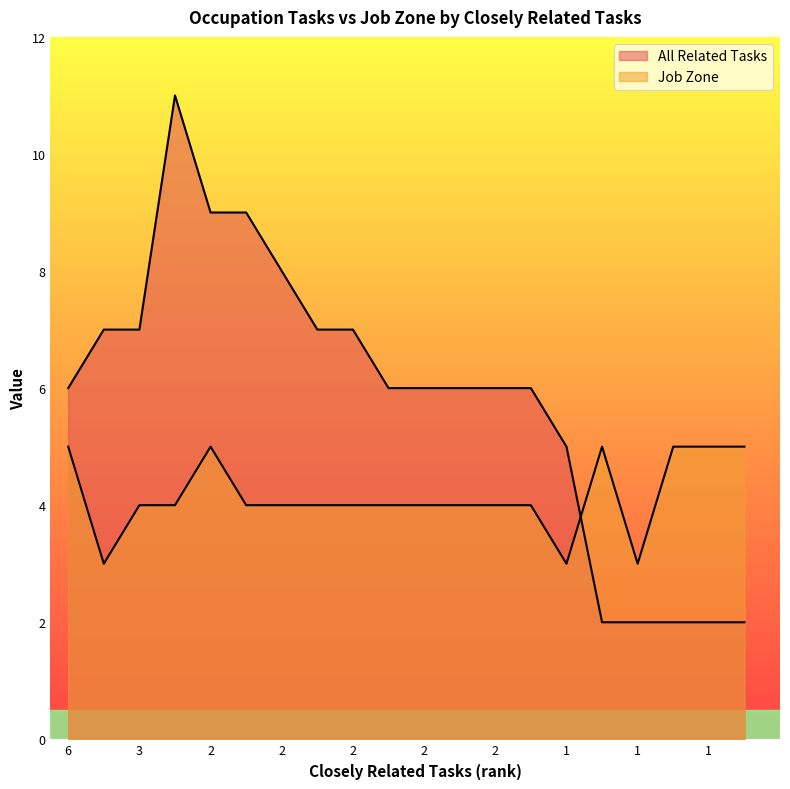

How many intersections are there between All Related Tasks and Job Zone?

1